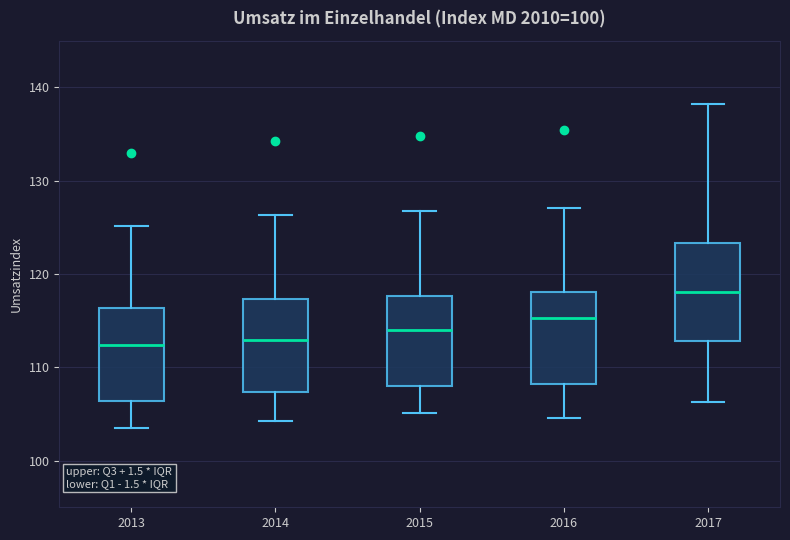

Reading left to right, transcribe this box plot: for each box, give where its median line is, the range the box spans, and where its two whiskers end, as read against the y-axis. The values are not printed on the chart, so give them approximately, as read against the axis.

2013: median 112, box 106 to 116, whiskers 104 to 125
2014: median 113, box 107 to 117, whiskers 104 to 126
2015: median 114, box 108 to 118, whiskers 105 to 127
2016: median 115, box 108 to 118, whiskers 105 to 127
2017: median 118, box 113 to 123, whiskers 106 to 138